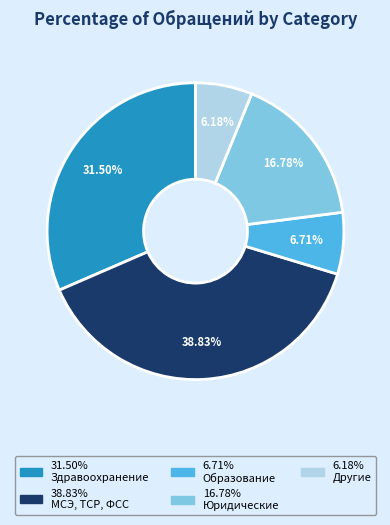

Is there a majority slice in this chart?

No